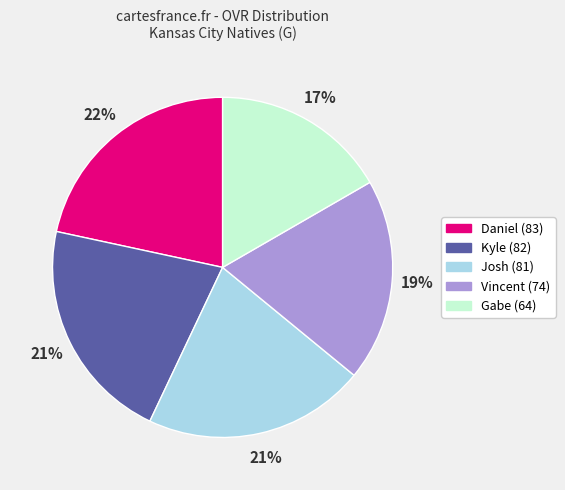

How many slices are in this pie chart?

5